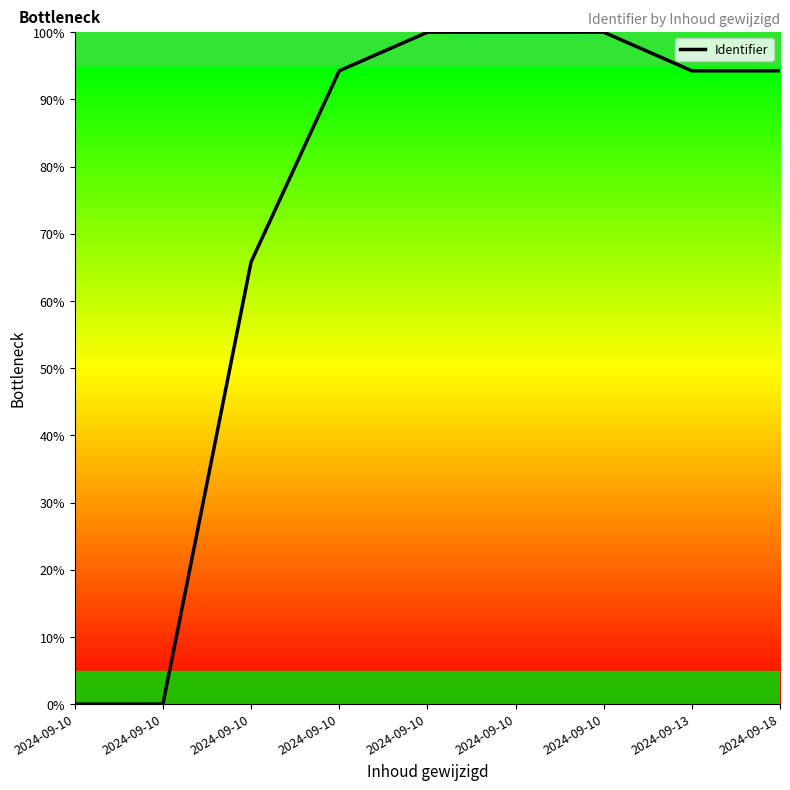

How many lines are shown in the chart?

1